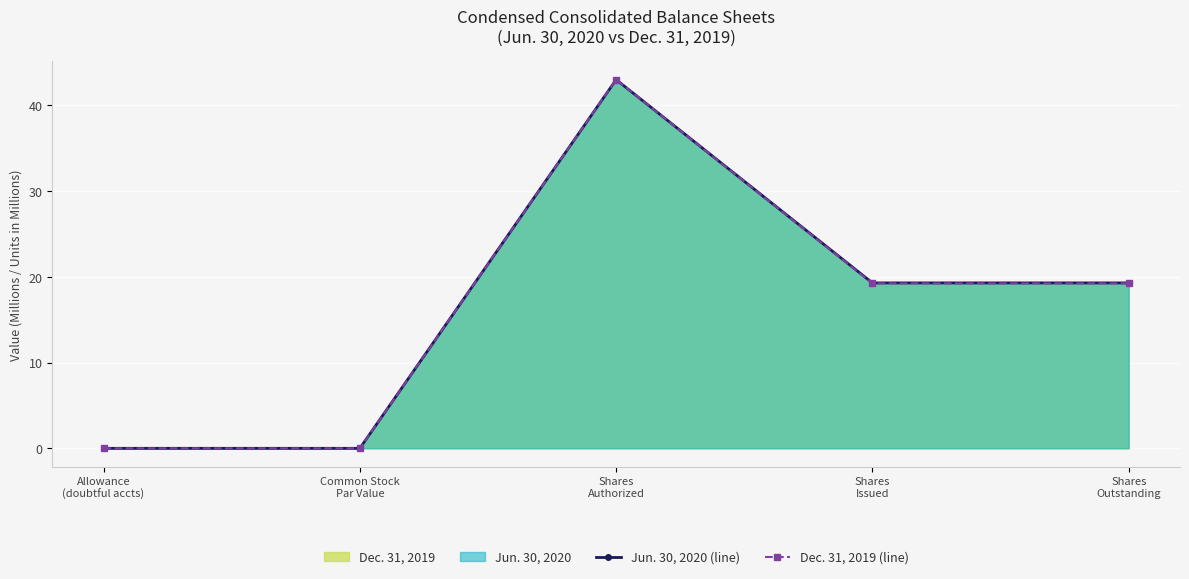

What is the value of the Dec. 31, 2019 (line) point at the 5th from the left?

19.2